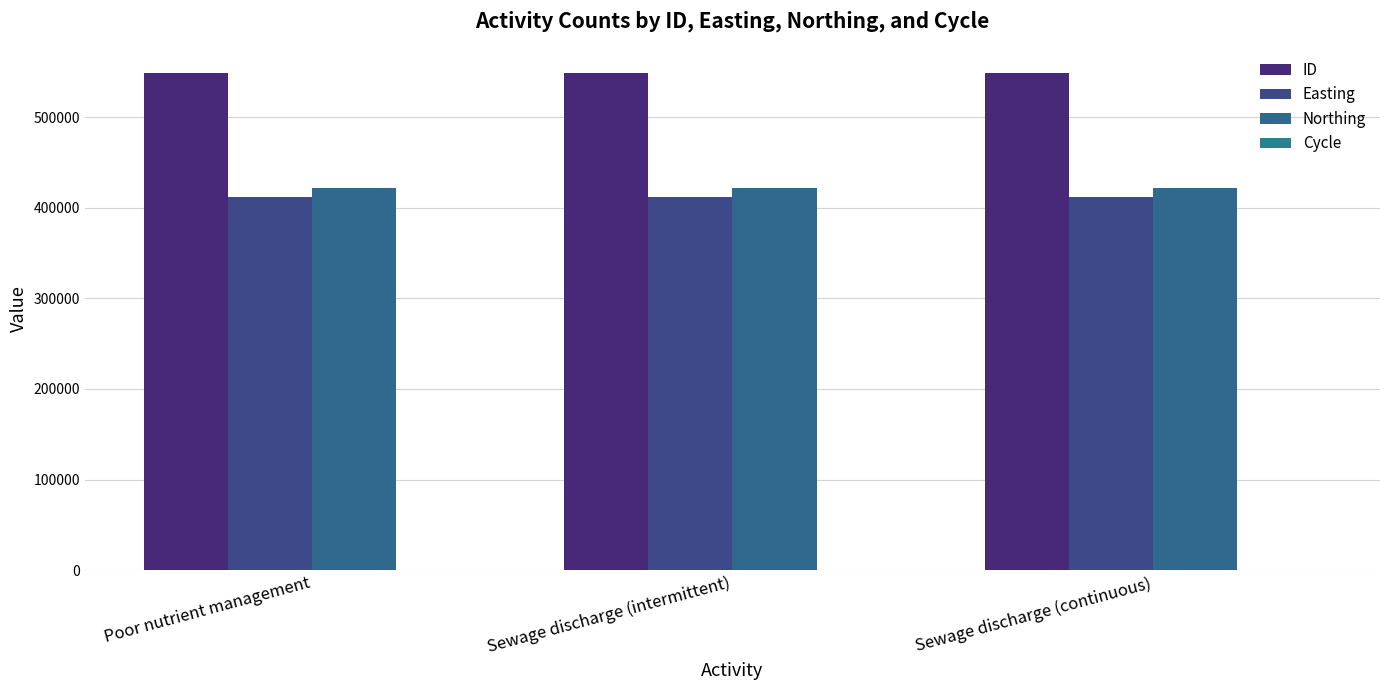

What is the total value across all series at Sewage discharge (intermittent)?

1383317